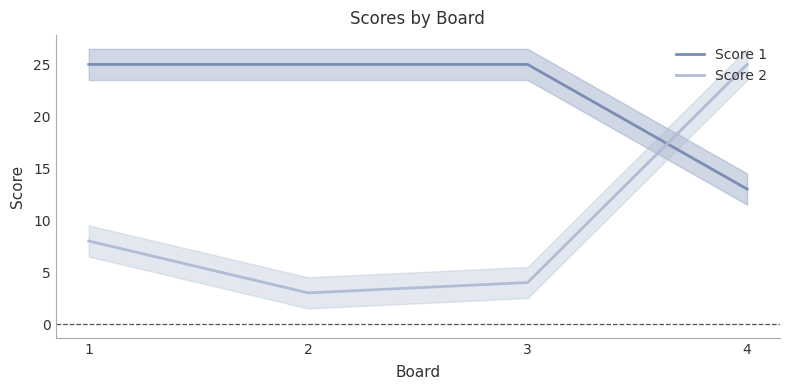

How many data points in Score 2 are above 8?

1